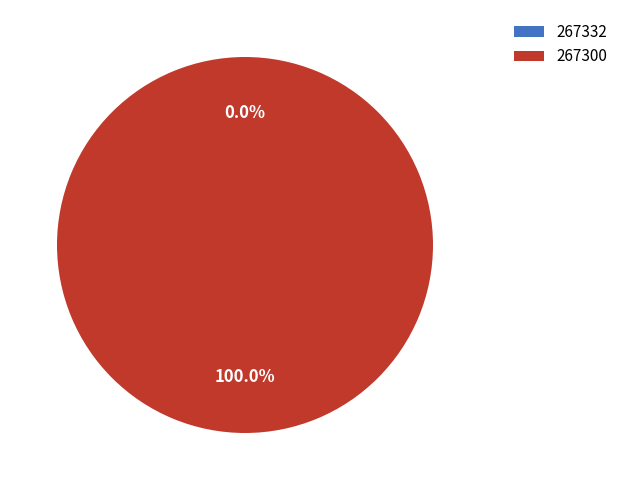

What percentage is the 267300 slice, to the nearest percent?

100%